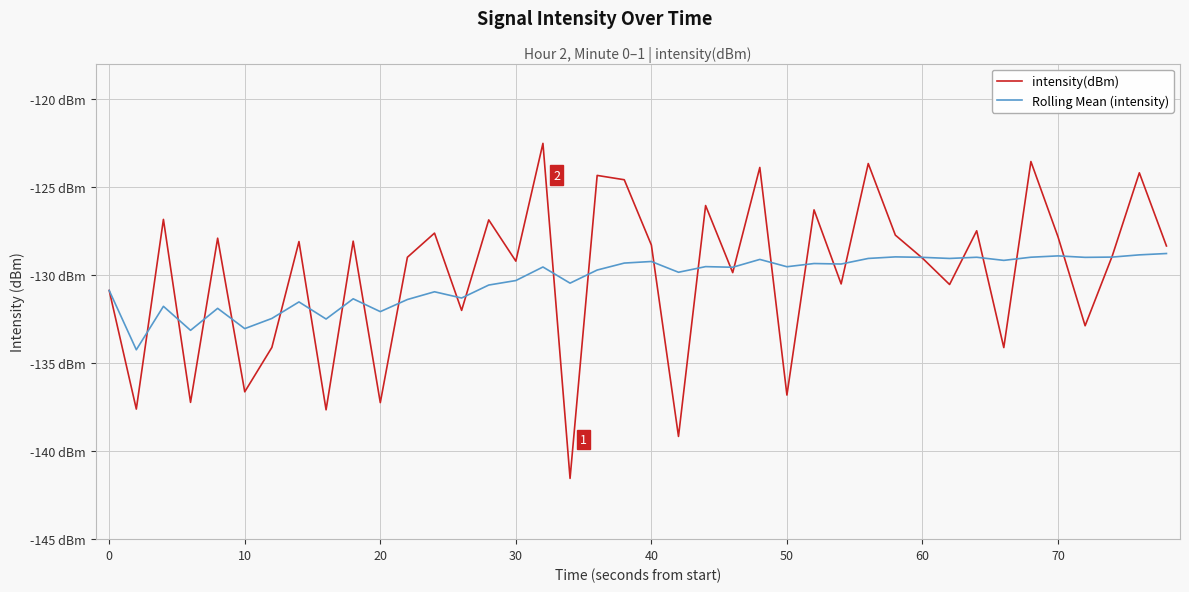

After their last crossing, which series has the higher values: intensity(dBm) or Rolling Mean (intensity)?

intensity(dBm)